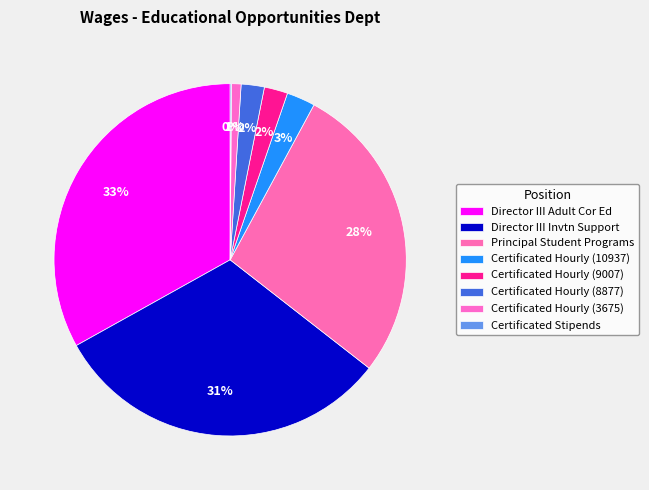

Does Director III Invtn Support account for over 50% of the chart?

No